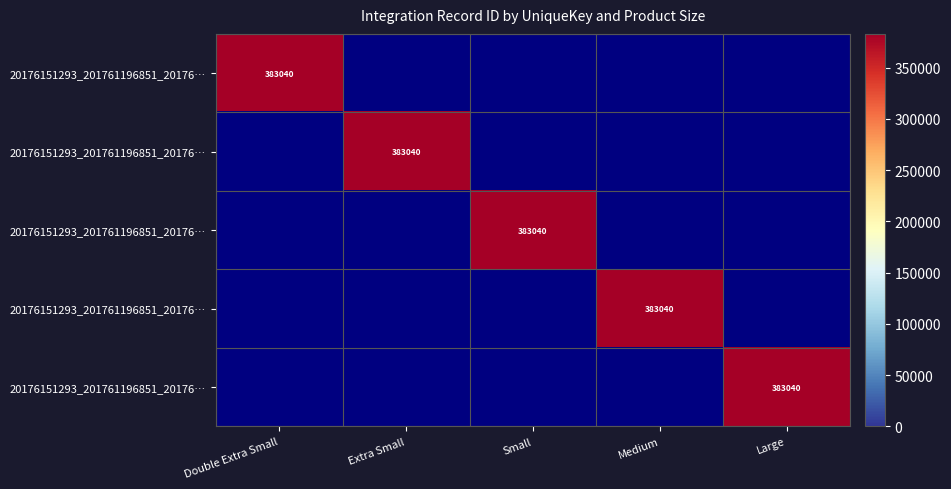

What is the difference between the 20176151293_201761196851_201761304815 values at Extra Small and Large?

383040